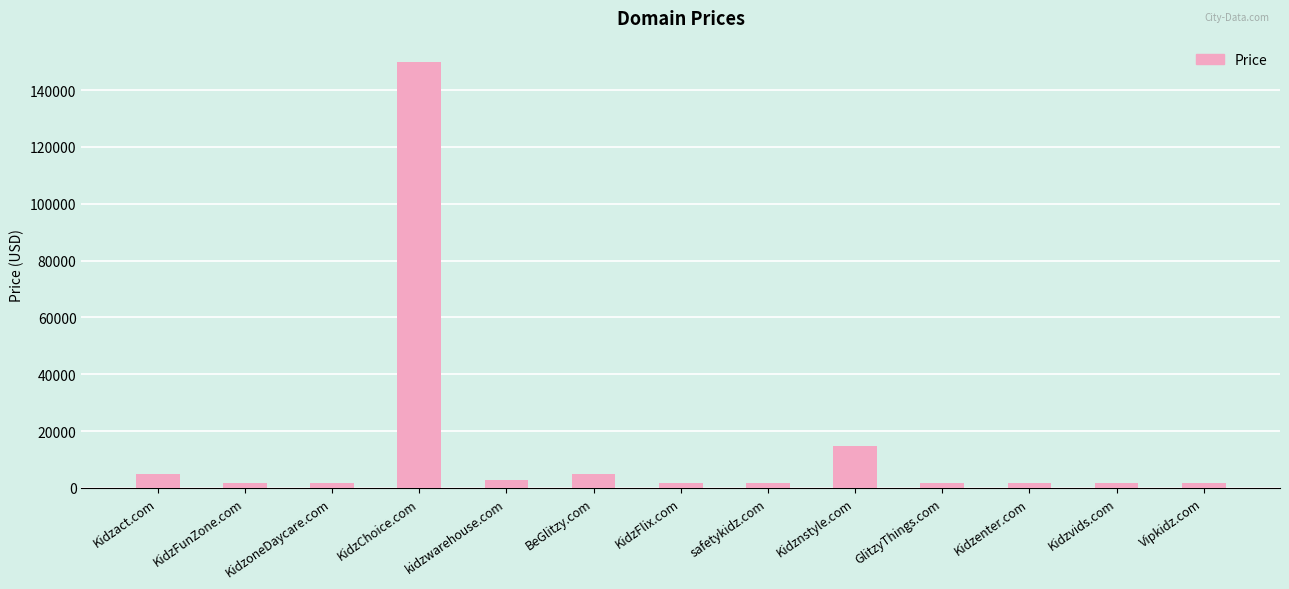

The chart shows a value of 149888 at KidzChoice.com. True or false?

True